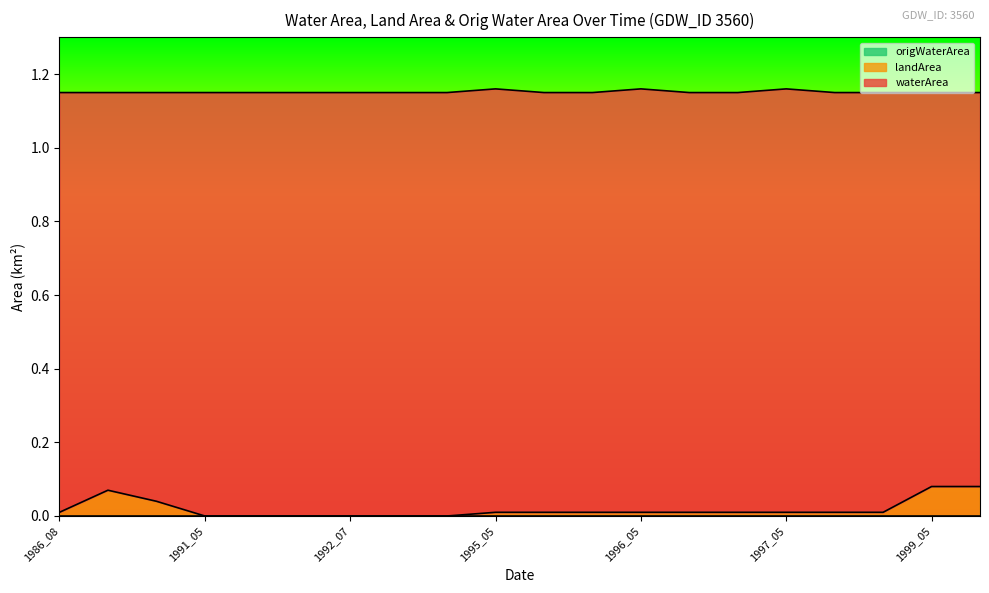

How many lines are shown in the chart?

3